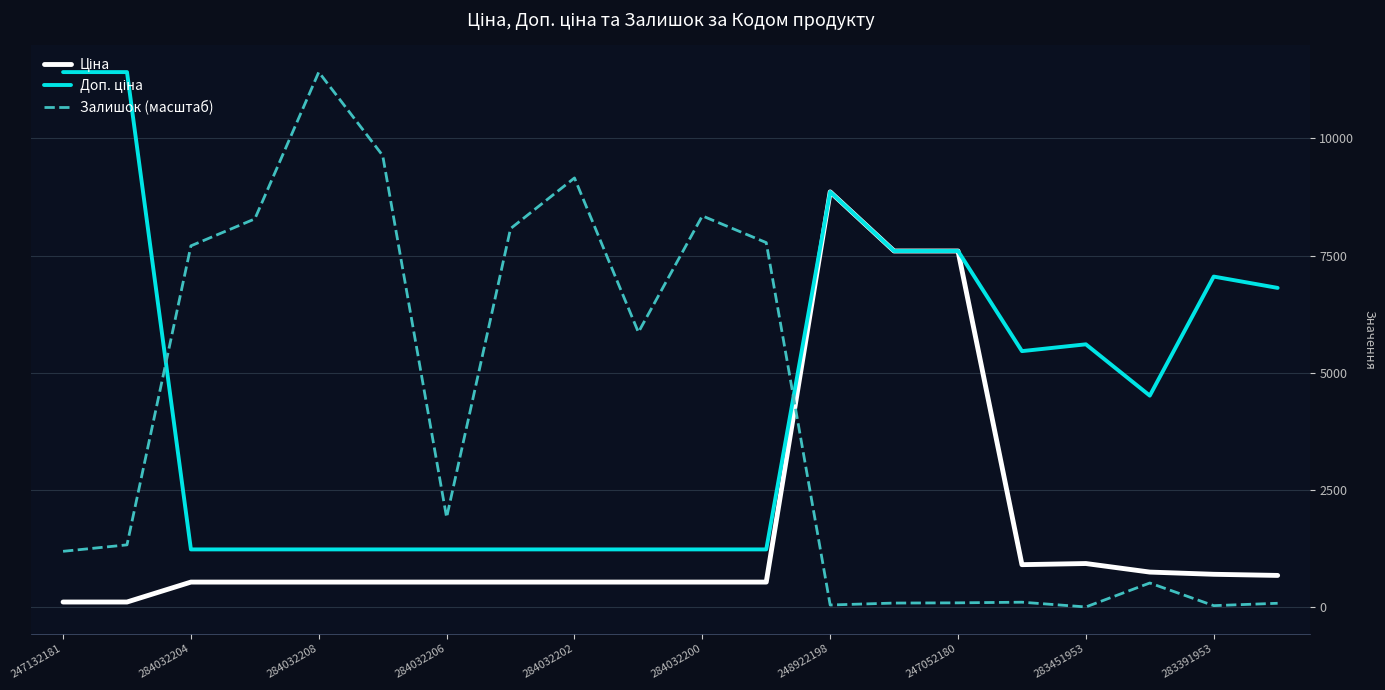

Which series has the largest range (max minus min)?

Залишок (масштаб)